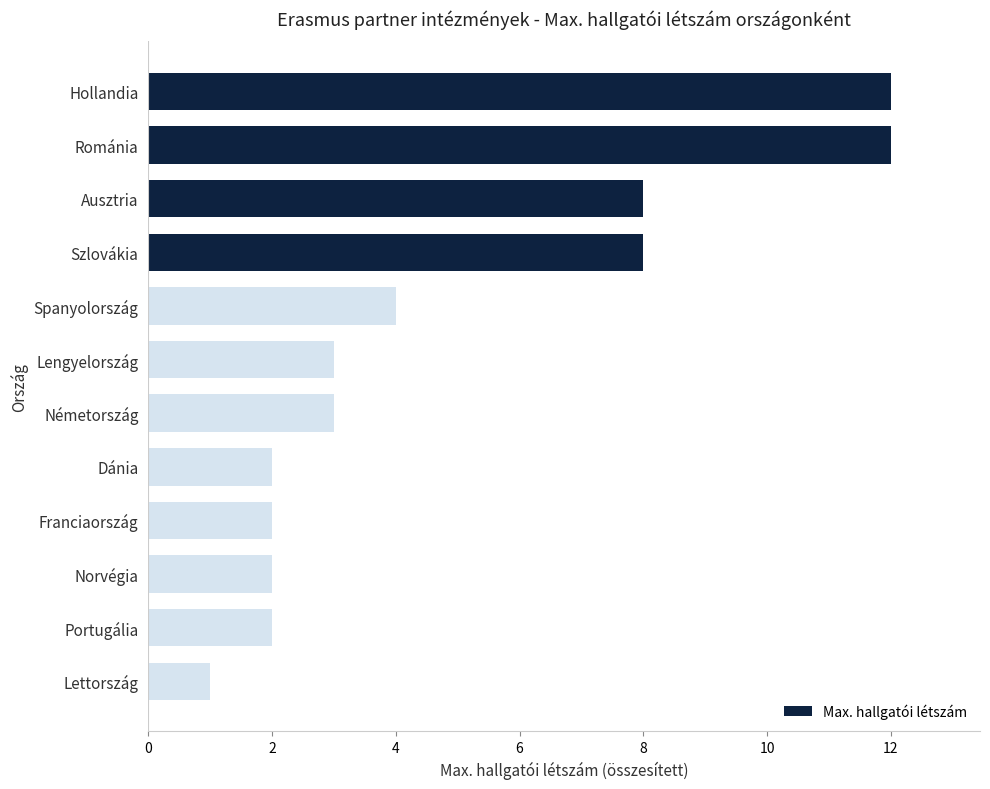

Is it true that the value at Németország is 2?

False